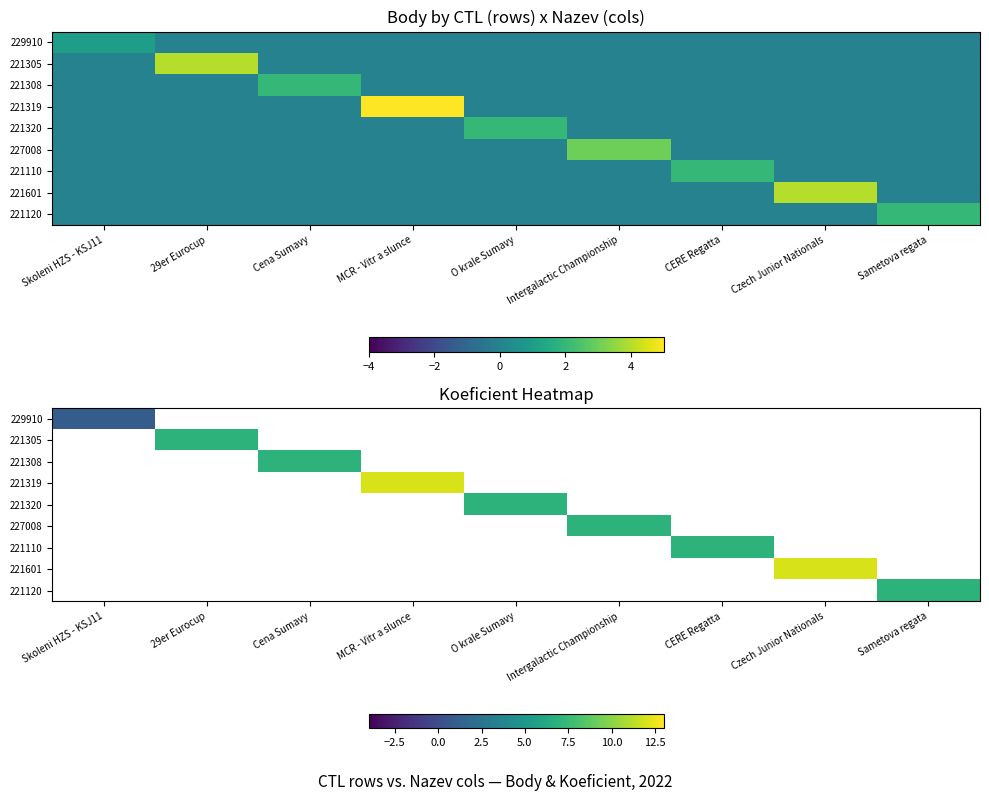

Which label corresponds to the smallest value in the chart?

Skoleni HZS - KSJ11